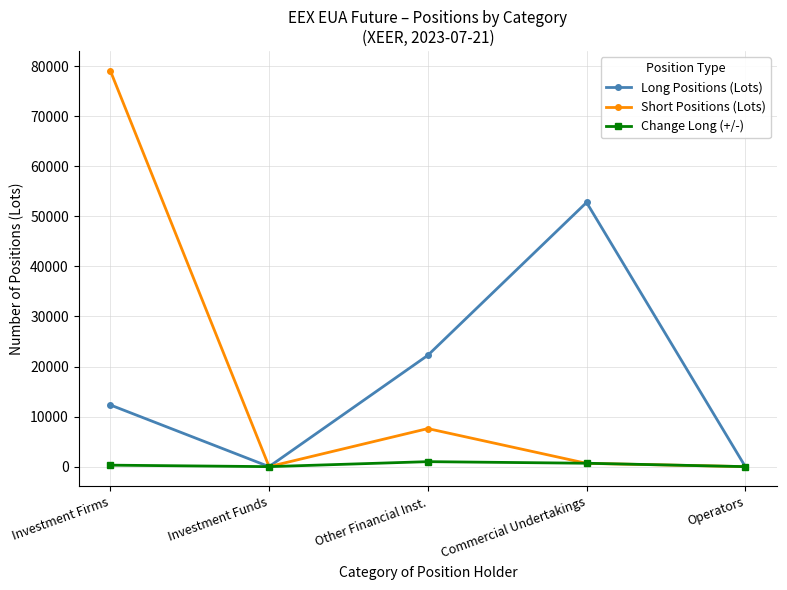

At which category does the chart reach its peak across all series?

Investment Firms